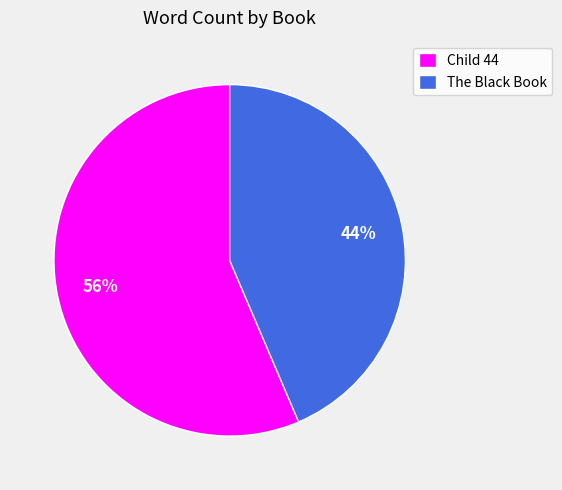

To the nearest percent, what is the average slice percentage?

50%